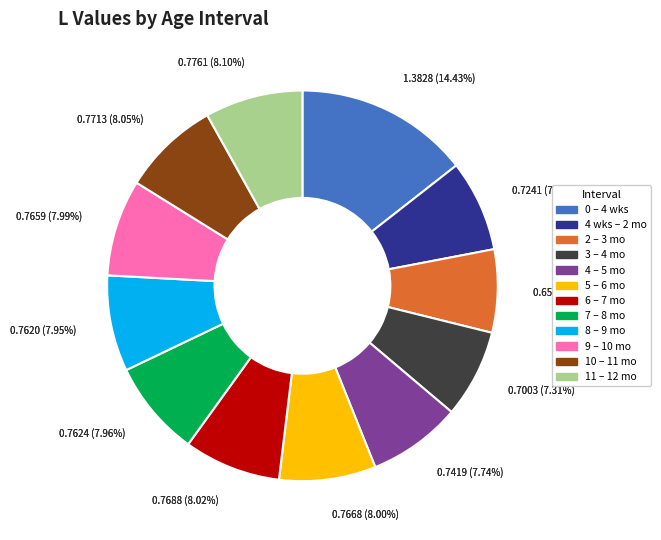

To the nearest percent, what percentage of the pie is 4 wks – 2 mo?

8%